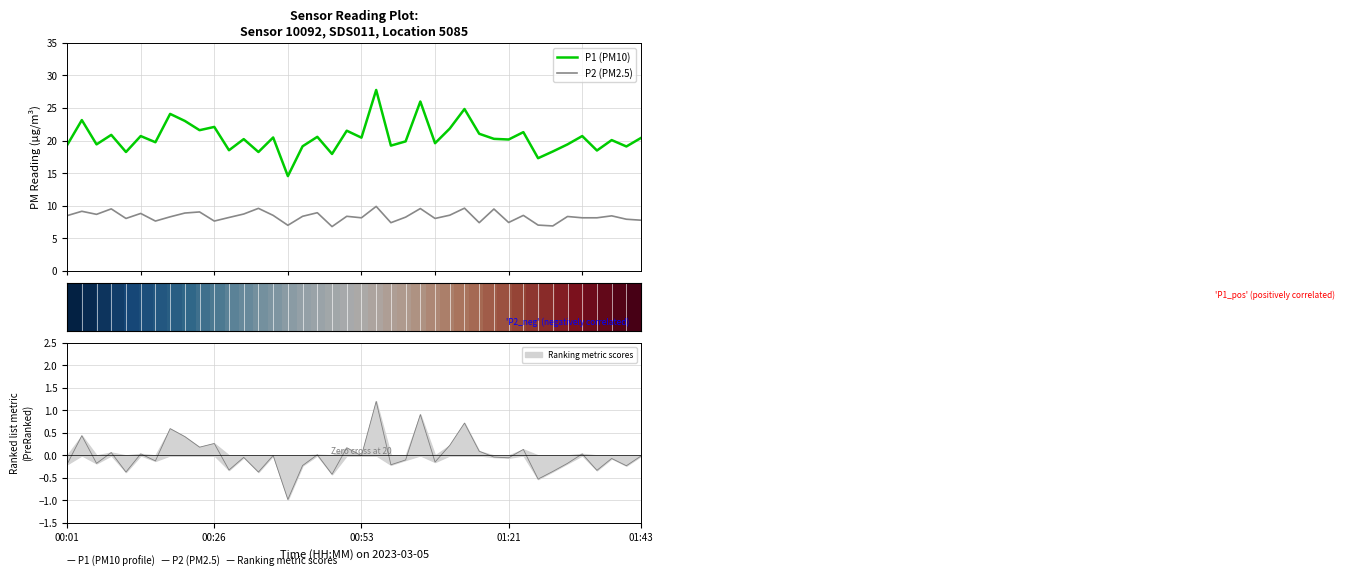

True or false: P2 (PM2.5) and P1 (PM10) cross at least once.

False